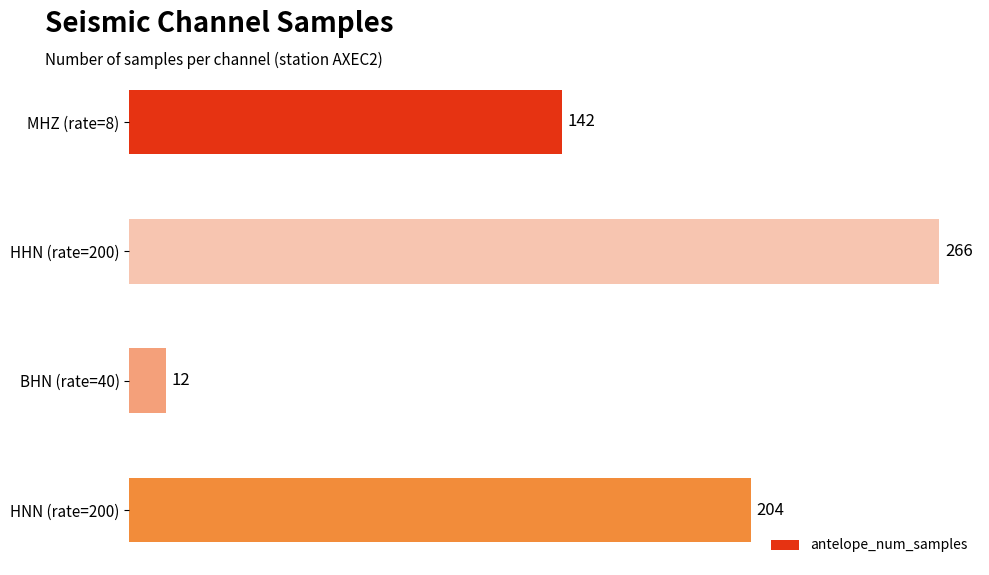

Is it true that the value at MHZ (rate=8) is 192?

False